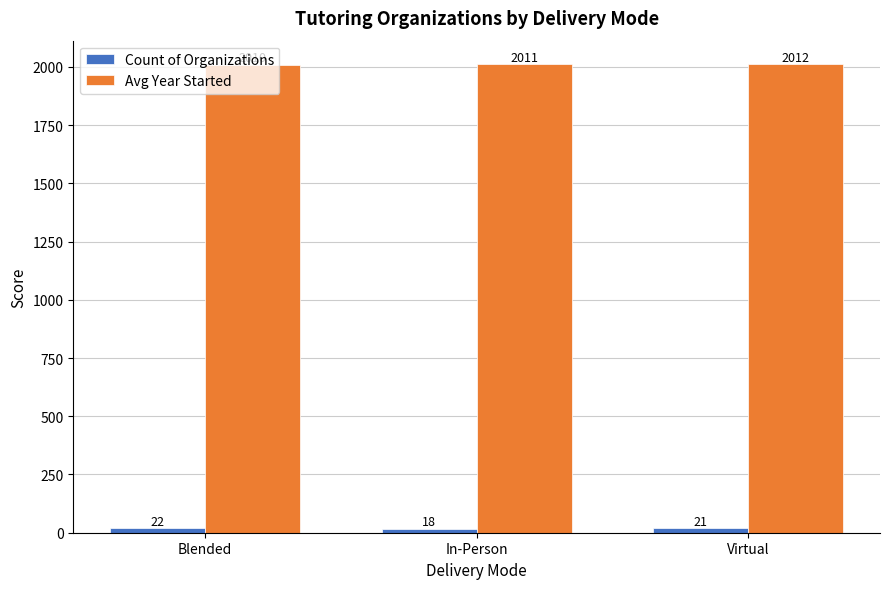

What is the total value across all series at Virtual?

2033